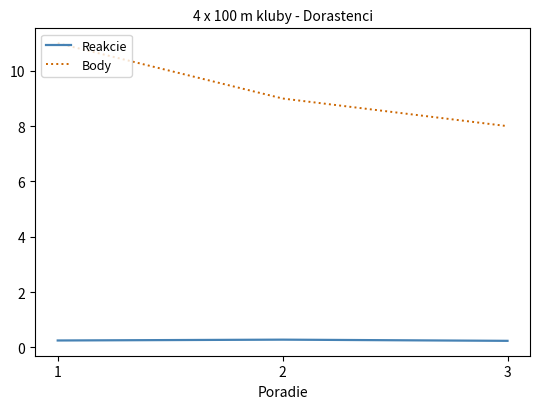

At how many categories does at least one series exceed 1?

3